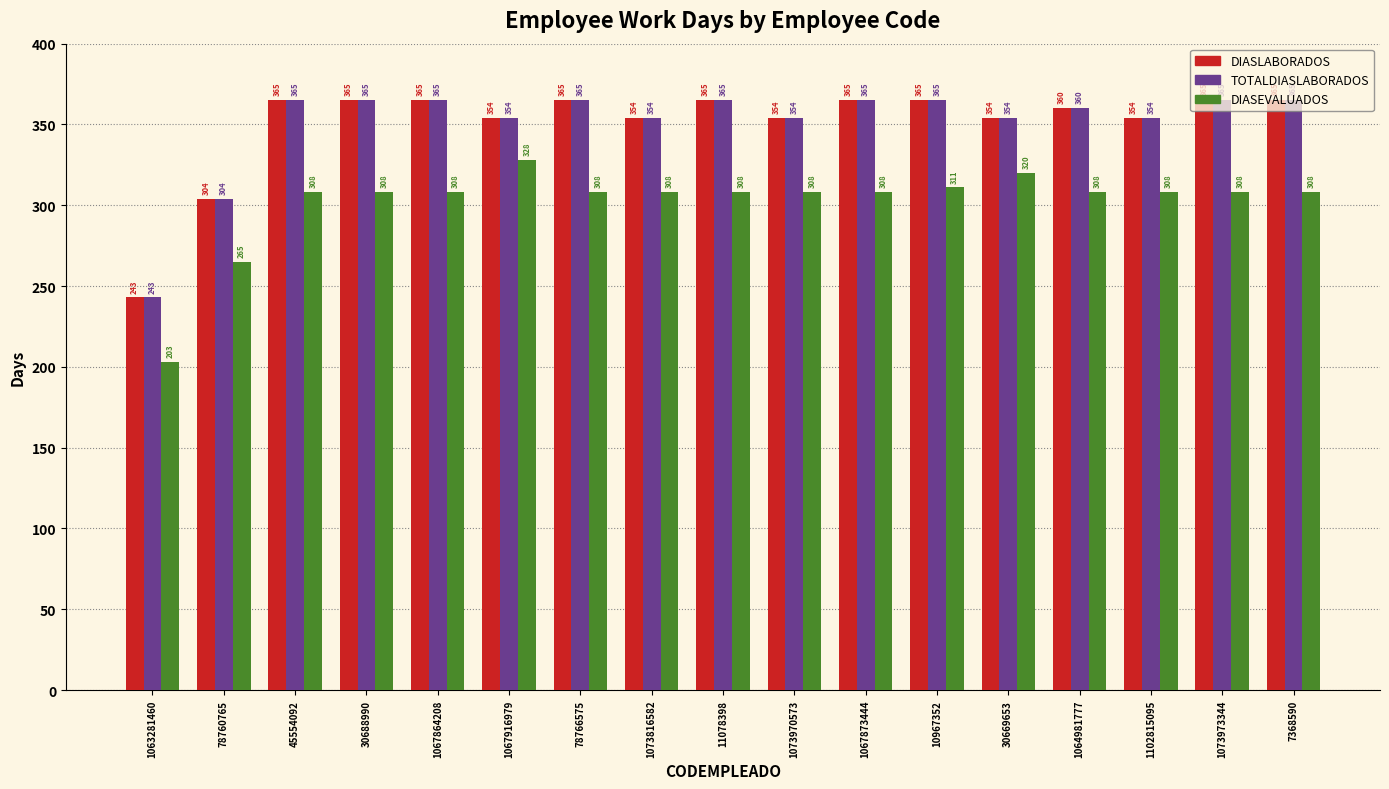

At which category does the chart reach its minimum across all series?

1063281460